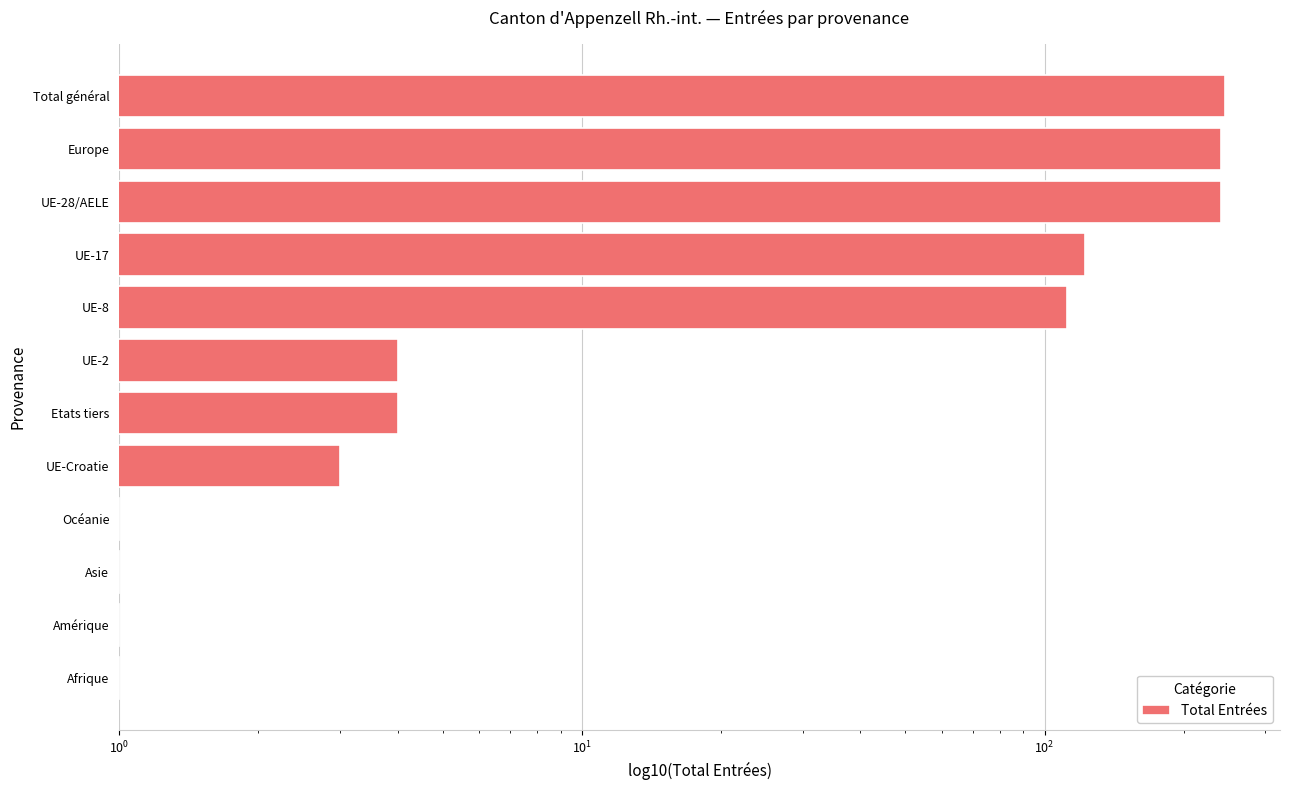

The chart shows a value of 241 at Europe. True or false?

True